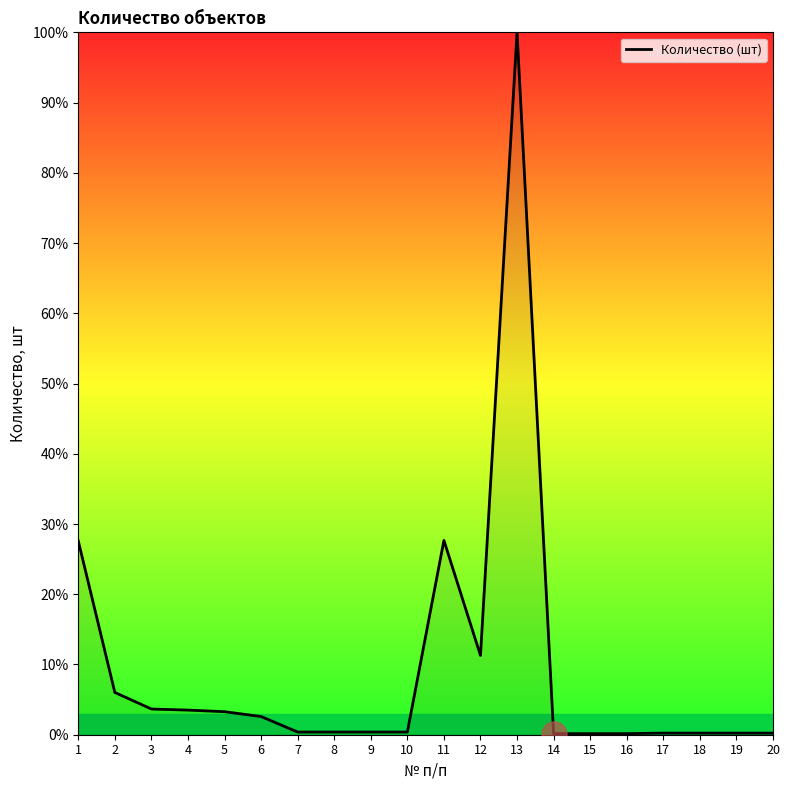

True or false: the data shows 4.5 at 12.

False